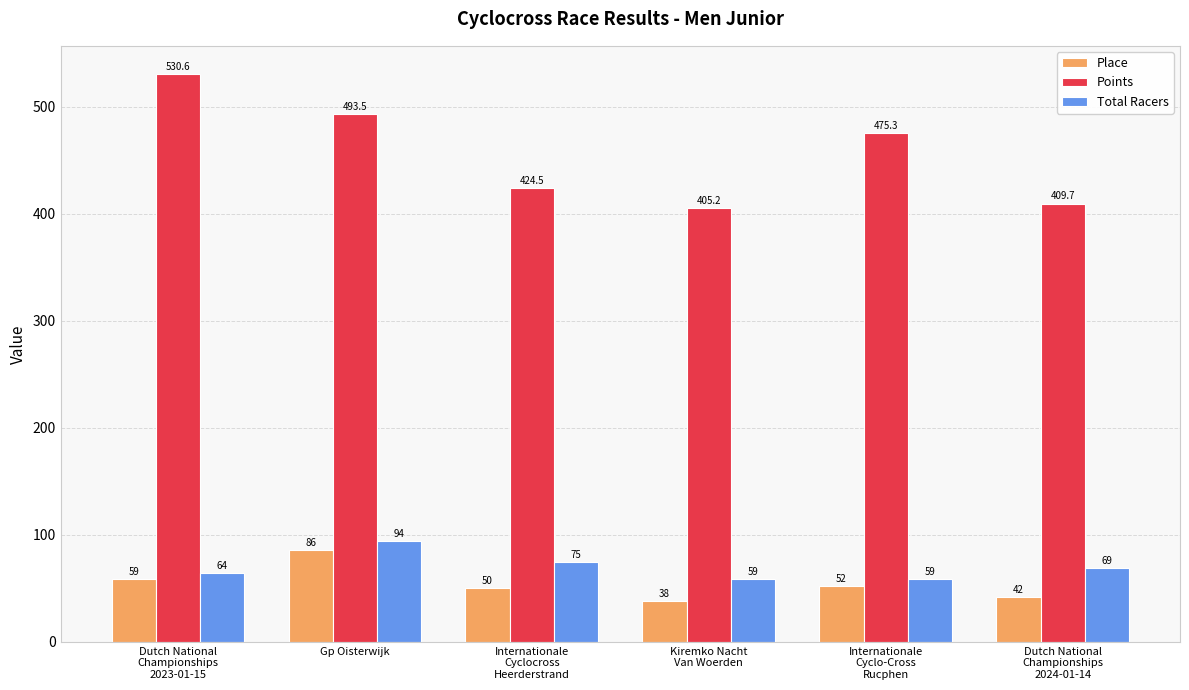

At how many categories does at least one series exceed 516?

1